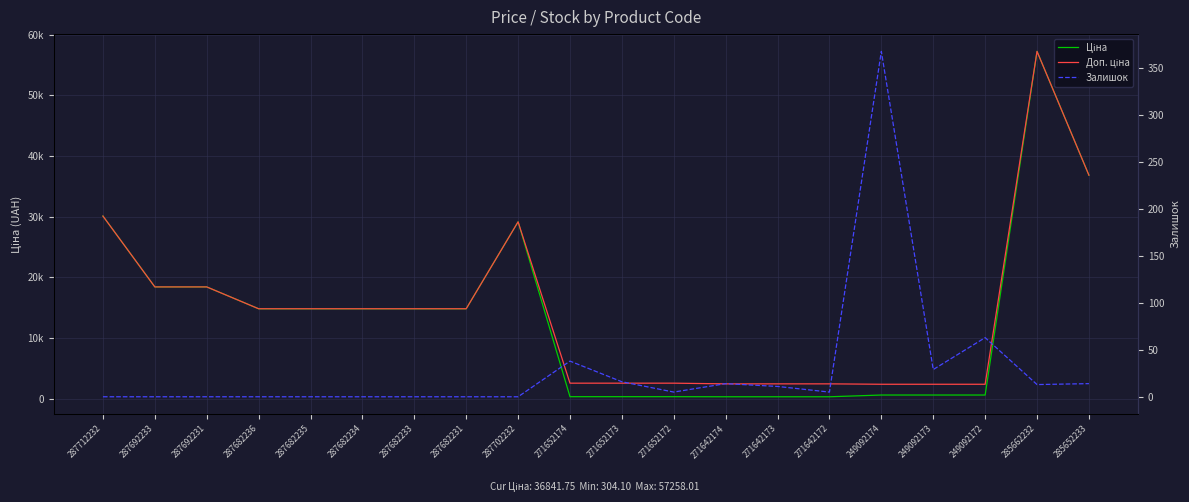

Rank the series by their maximum value, from lowest to highest.

Залишок, Ціна, Доп. ціна